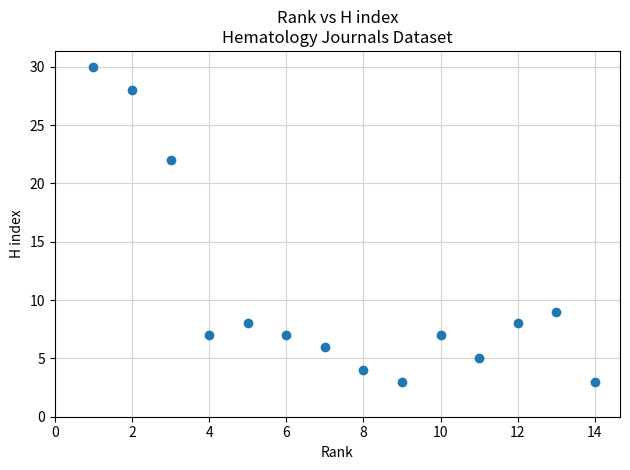

What Y value in the scatter plot is closest to 16?

22